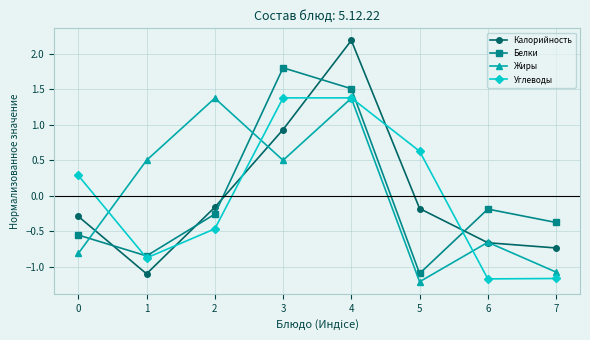

What value does the Калорийность series have at 3?

0.9